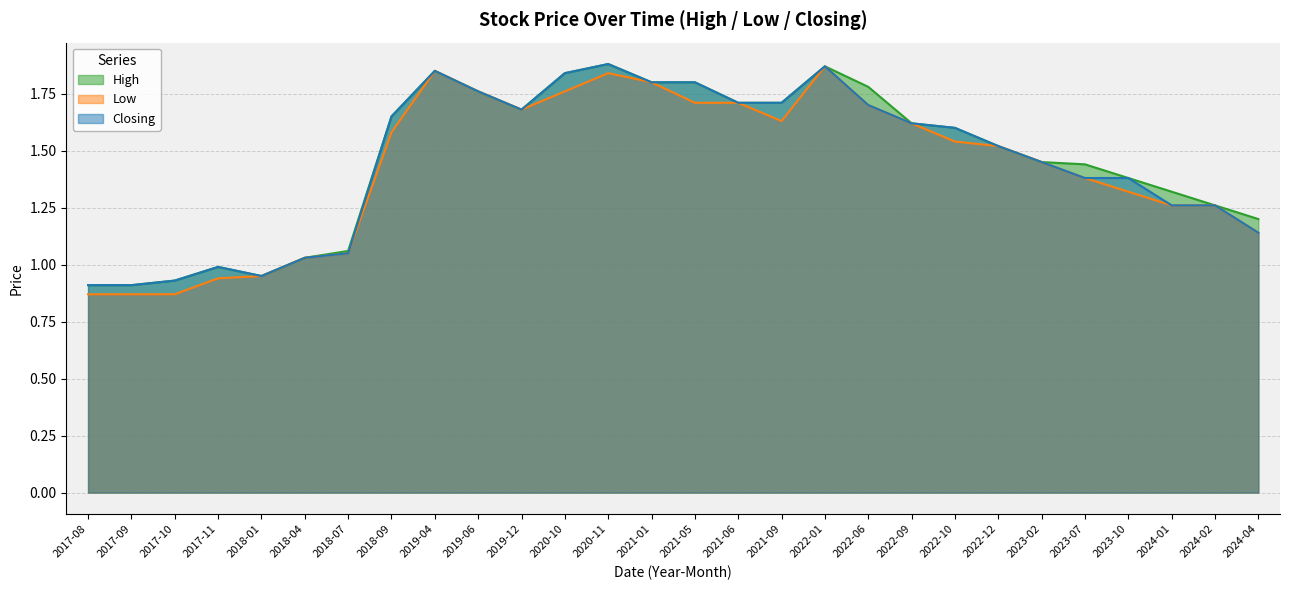

True or false: Low and Closing cross at least once.

False